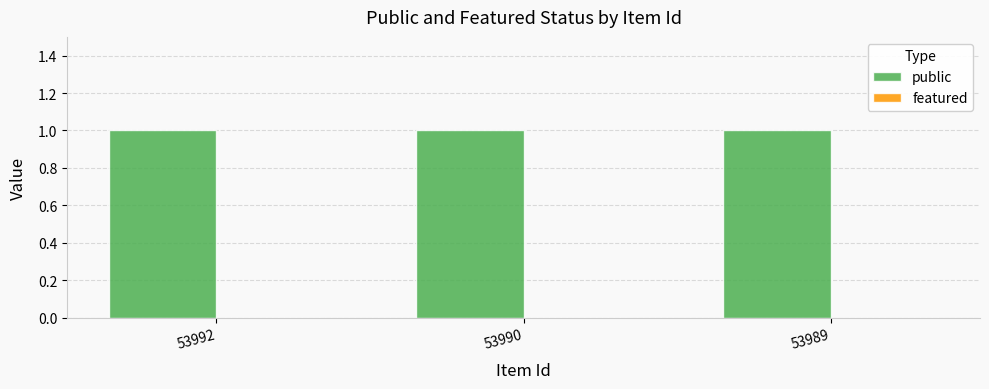

The value of featured at 53992 is 0. True or false?

True